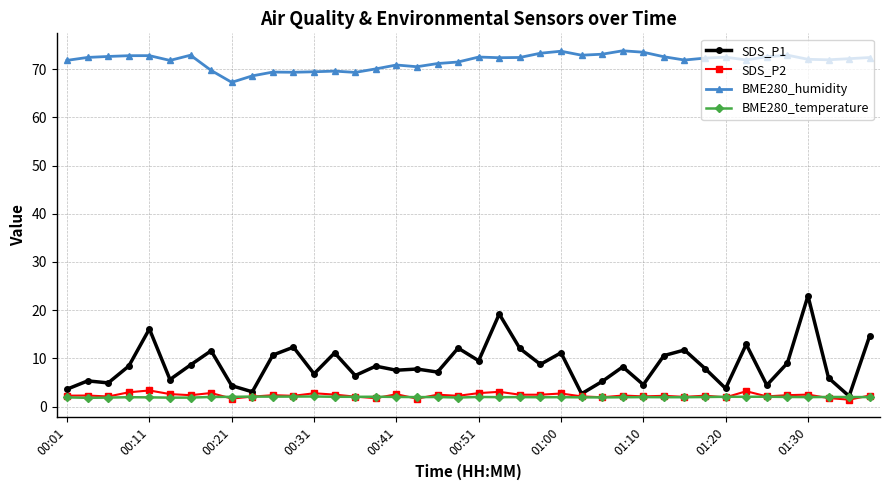

How many lines are shown in the chart?

4